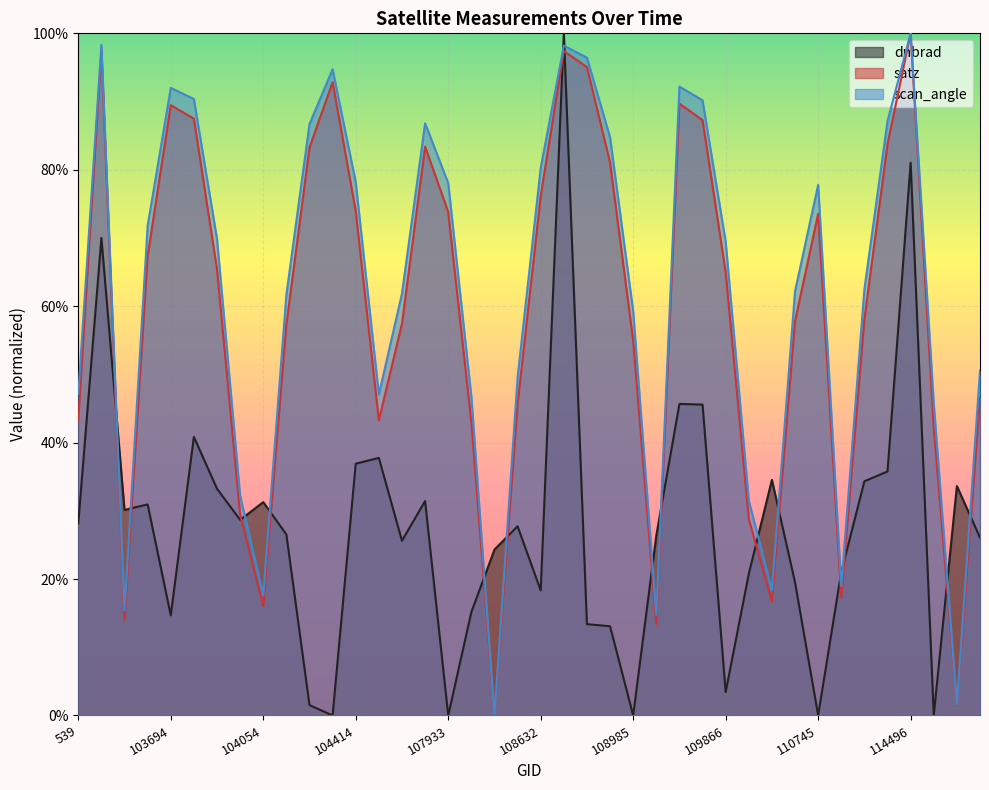

How many lines are shown in the chart?

3